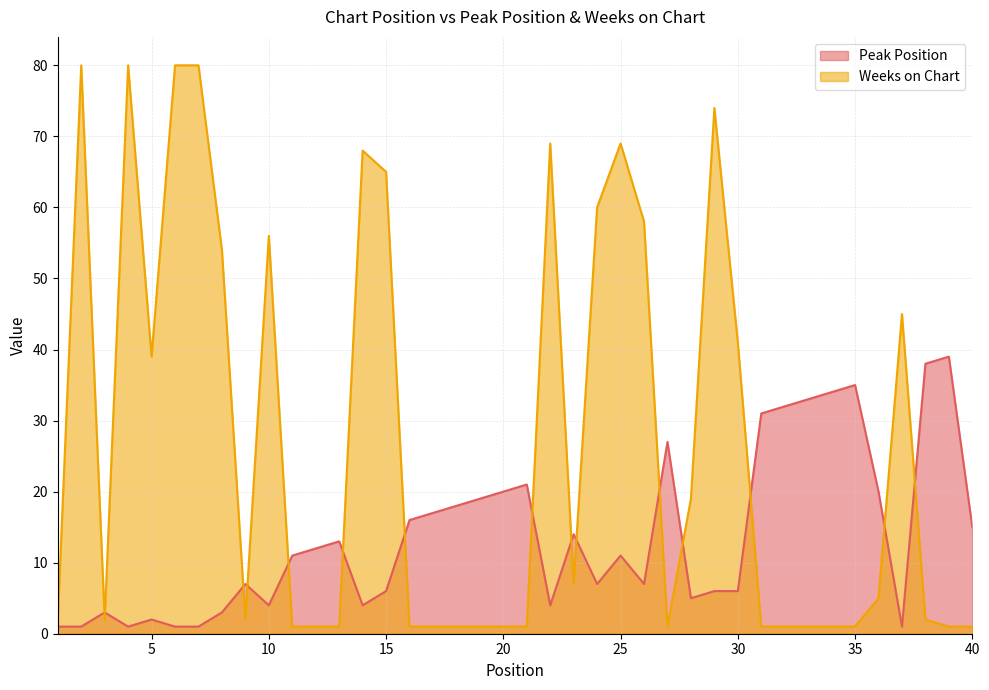

At which label does Peak Position reach its minimum?

1